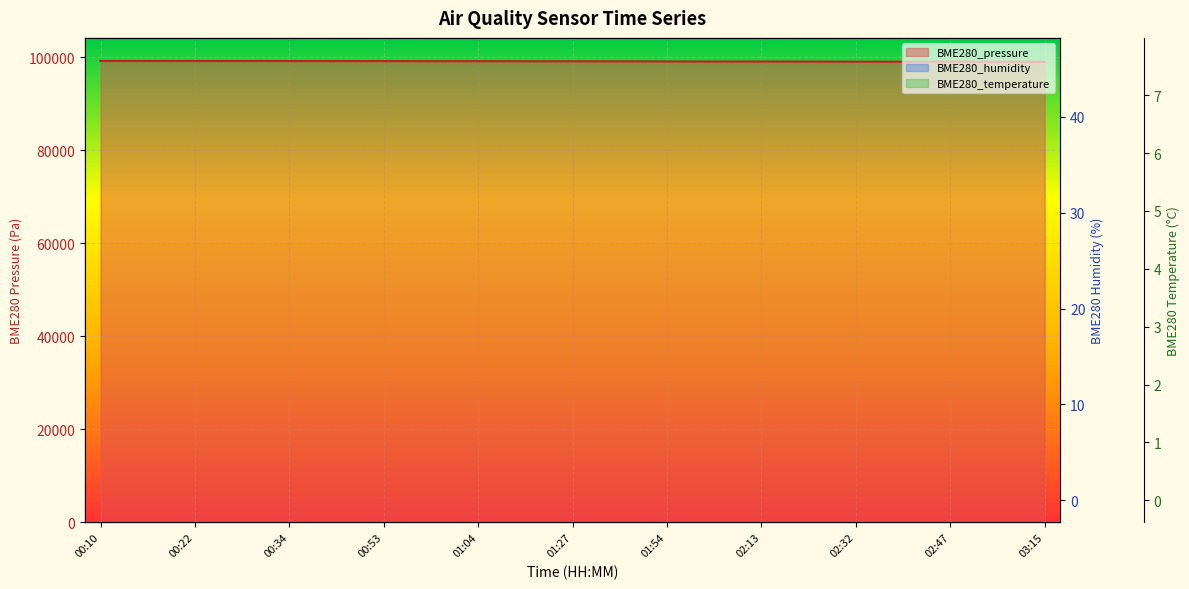

Does the chart display data point markers on the line(s)?

No